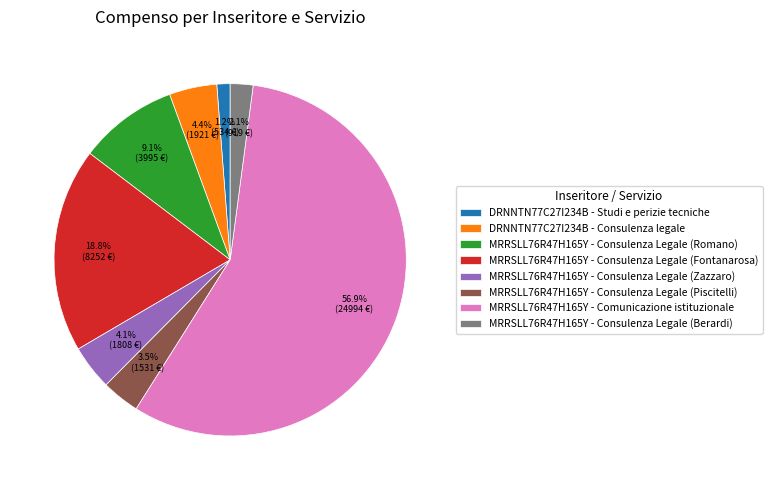

Between MRRSLL76R47H165Y - Consulenza Legale (Fontanarosa) and MRRSLL76R47H165Y - Comunicazione istituzionale, which is larger?

MRRSLL76R47H165Y - Comunicazione istituzionale